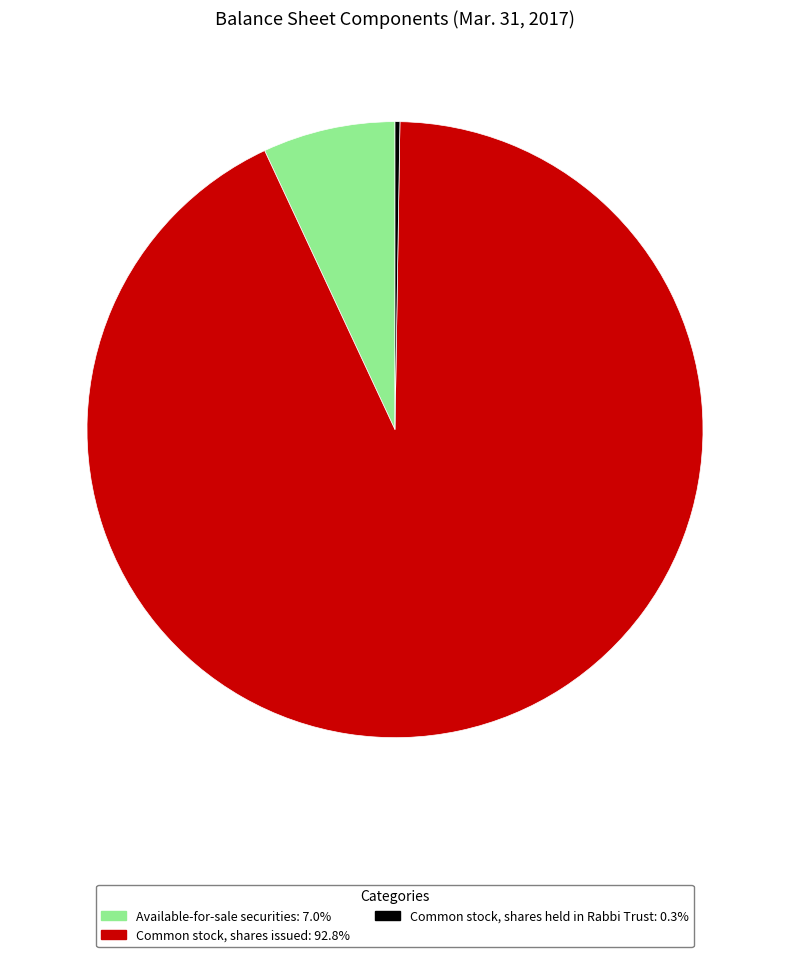

What is the largest slice in the pie chart?

Common stock, shares issued